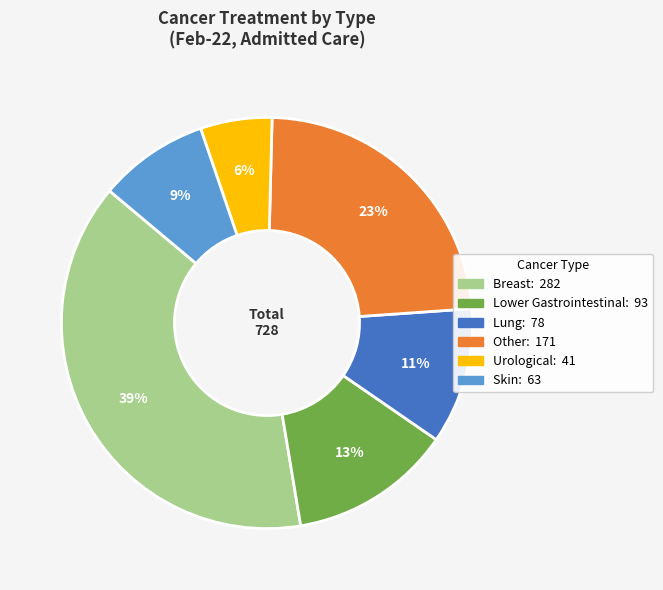

Is there any slice that represents more than half of the pie?

No